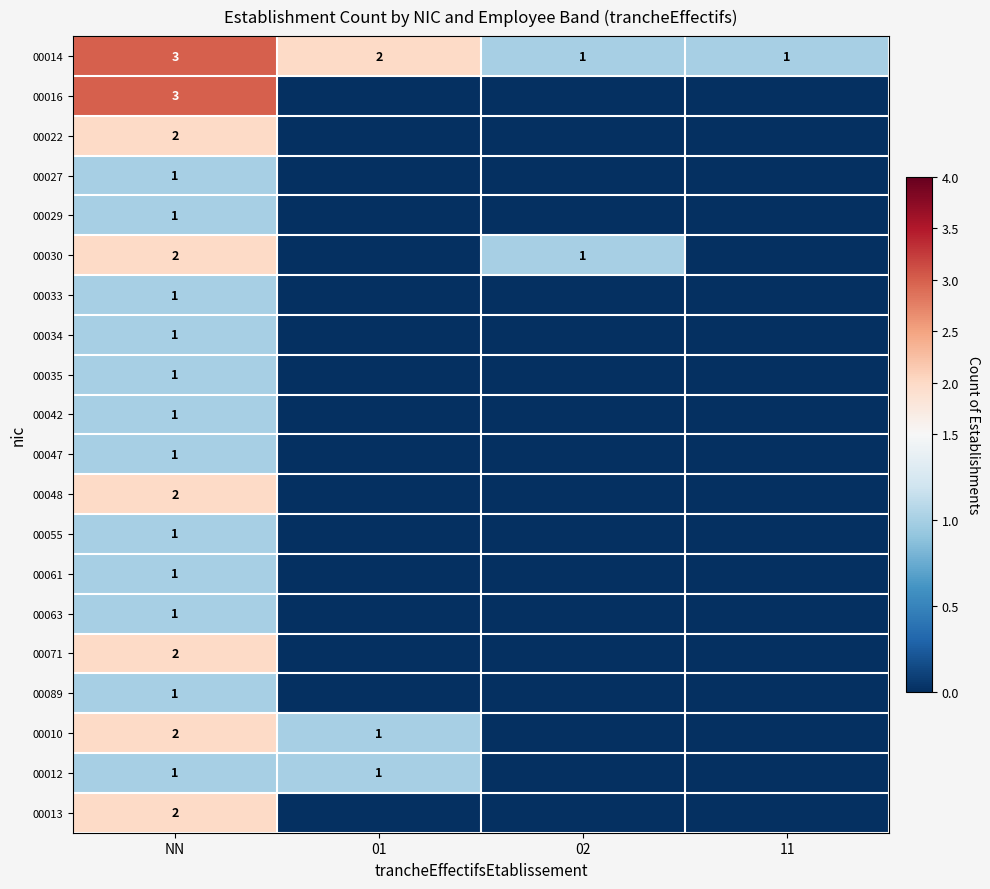

True or false: 00047 has a value of 2 at NN.

False